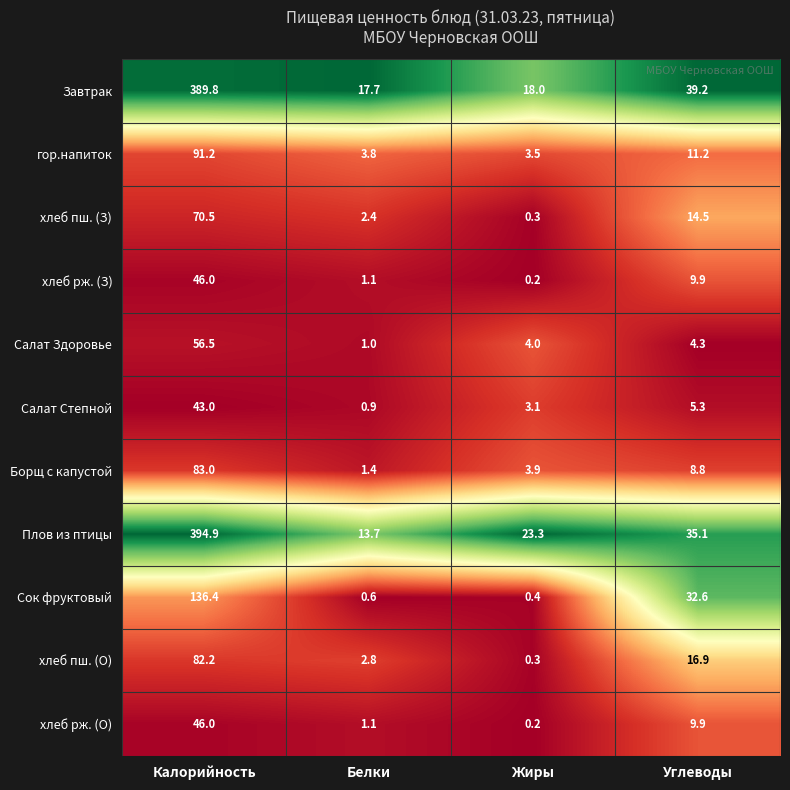

What is the sum of all хлеб рж. (З) values?

57.2